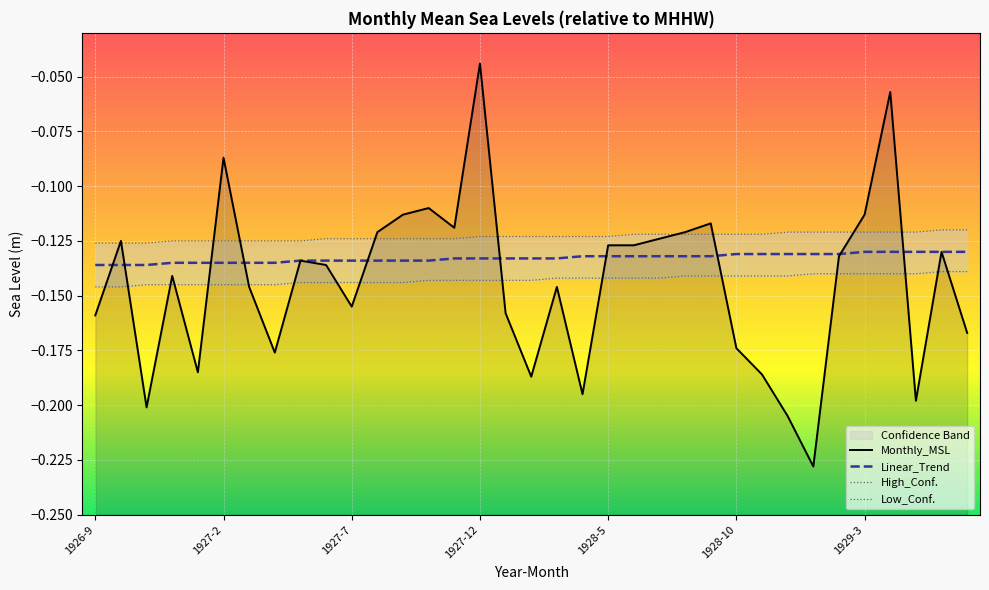

What is the highest value of the Low_Conf. series?

-0.1